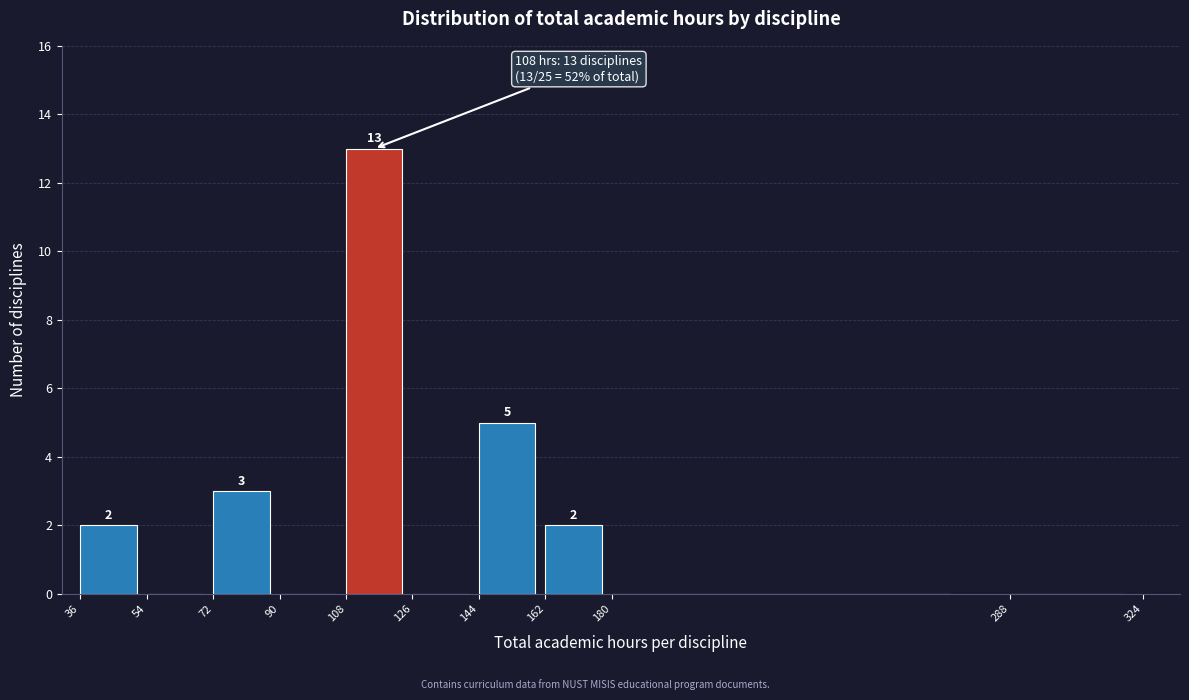

Over which range of the x-axis is the bar tallest?

108 to 126